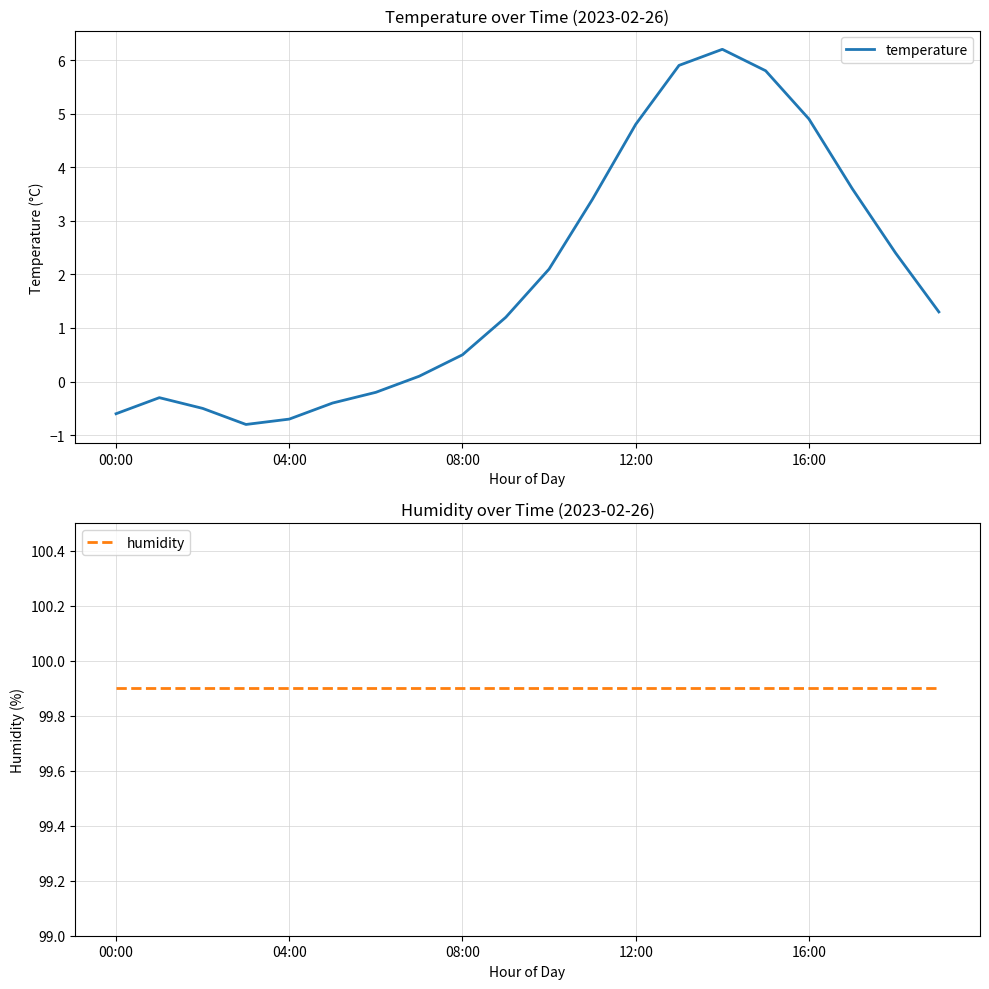

True or false: temperature and humidity intersect in this chart.

False